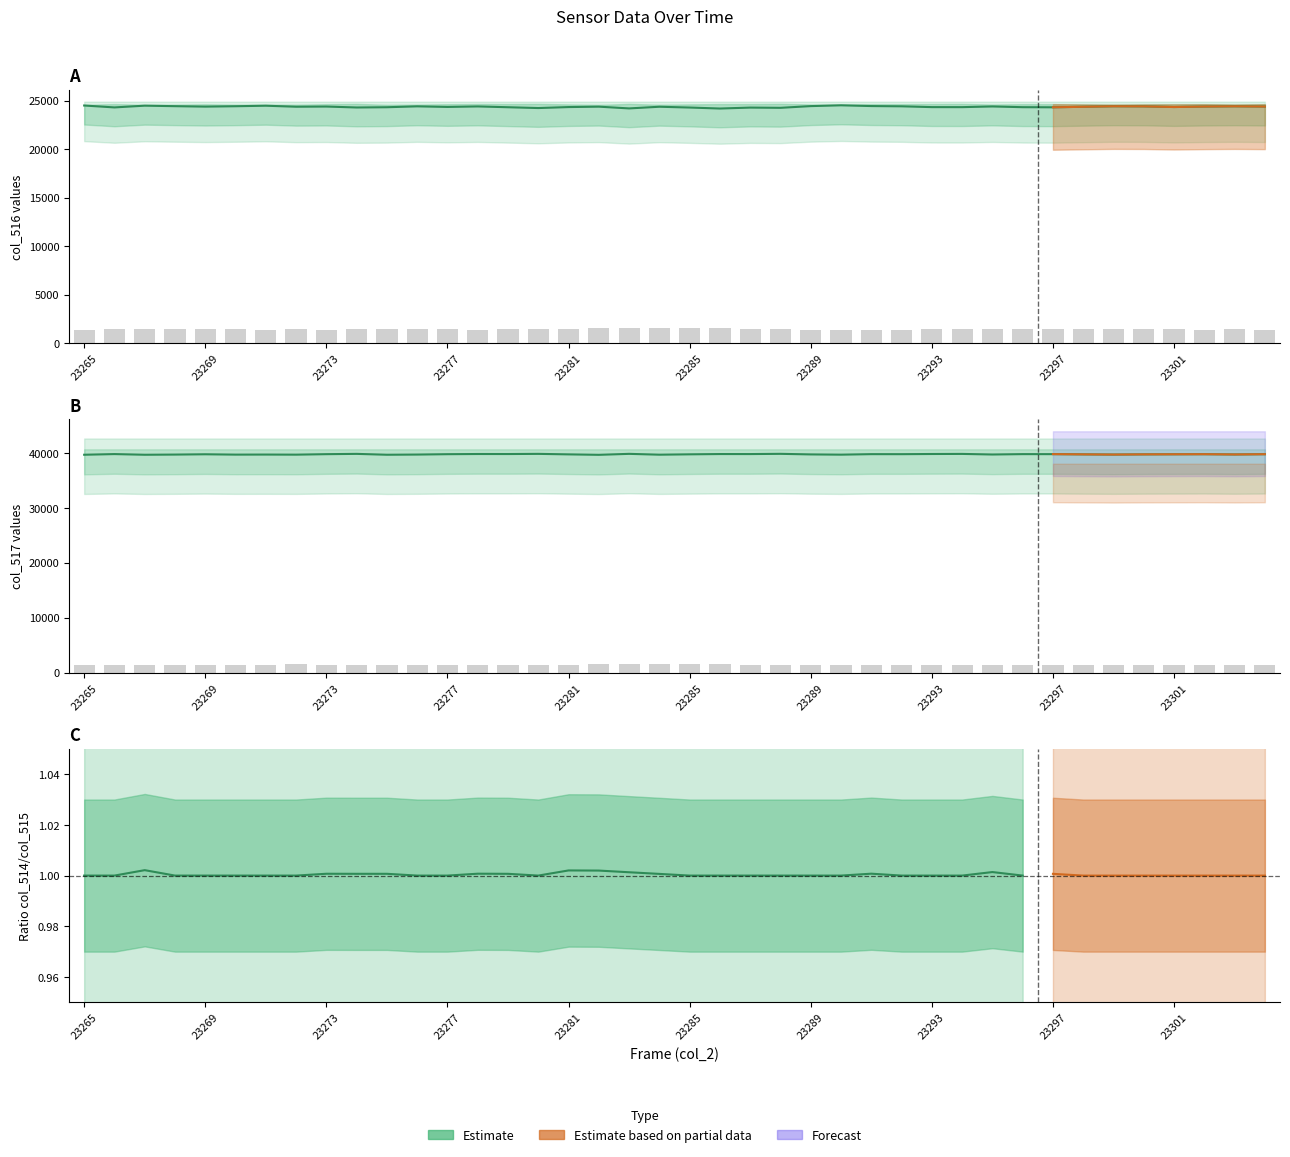

Reading left to right, transcribe all the data shown in this chart.

col_516: 23265=24505	23266=24309	23267=24489	23268=24437	23269=24391	23270=24431	23271=24484	23272=24380	23273=24398	23274=24302	23275=24328	23276=24420	23277=24358	23278=24410	23279=24328	23280=24244	23281=24345	23282=24387	23283=24206	23284=24378	23285=24297	23286=24194	23287=24291	23288=24267	23289=24444	23290=24527	23291=24449	23292=24423	23293=24340	23294=24337	23295=24408	23296=24333	23297=24321	23298=24374	23299=24427	23300=24415	23301=24349	23302=24397	23303=24423	23304=24397
col_517: 23265=39642	23266=39761	23267=39640	23268=39672	23269=39726	23270=39664	23271=39675	23272=39658	23273=39746	23274=39799	23275=39641	23276=39675	23277=39742	23278=39774	23279=39770	23280=39800	23281=39709	23282=39627	23283=39803	23284=39652	23285=39717	23286=39768	23287=39764	23288=39806	23289=39702	23290=39657	23291=39749	23292=39745	23293=39776	23294=39792	23295=39686	23296=39753	23297=39750	23298=39709	23299=39674	23300=39709	23301=39724	23302=39738	23303=39692	23304=39738
col_514: 23265=1388	23266=1465	23267=1406	23268=1426	23269=1418	23270=1440	23271=1376	23272=1497	23273=1391	23274=1434	23275=1431	23276=1440	23277=1435	23278=1351	23279=1437	23280=1491	23281=1481	23282=1521	23283=1526	23284=1505	23285=1521	23286=1573	23287=1480	23288=1462	23289=1389	23290=1351	23291=1337	23292=1367	23293=1419	23294=1406	23295=1441	23296=1449	23297=1464	23298=1452	23299=1434	23300=1411	23301=1462	23302=1374	23303=1420	23304=1400
col_515: 23265=1388	23266=1465	23267=1403	23268=1426	23269=1418	23270=1440	23271=1376	23272=1497	23273=1390	23274=1433	23275=1430	23276=1440	23277=1435	23278=1350	23279=1436	23280=1491	23281=1478	23282=1518	23283=1524	23284=1504	23285=1521	23286=1573	23287=1480	23288=1462	23289=1389	23290=1351	23291=1336	23292=1367	23293=1419	23294=1406	23295=1439	23296=1449	23297=1463	23298=1452	23299=1434	23300=1411	23301=1462	23302=1374	23303=1420	23304=1400